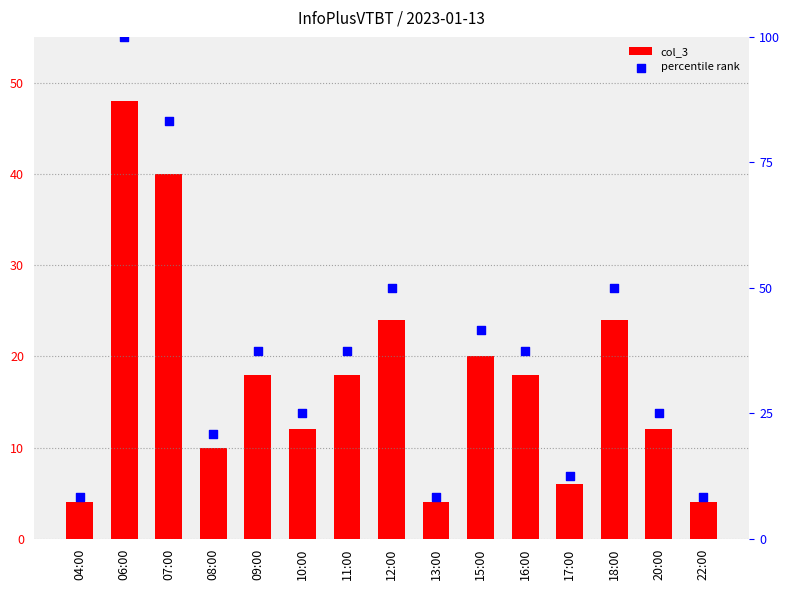

What is the total value across all series at 16:00?

55.5